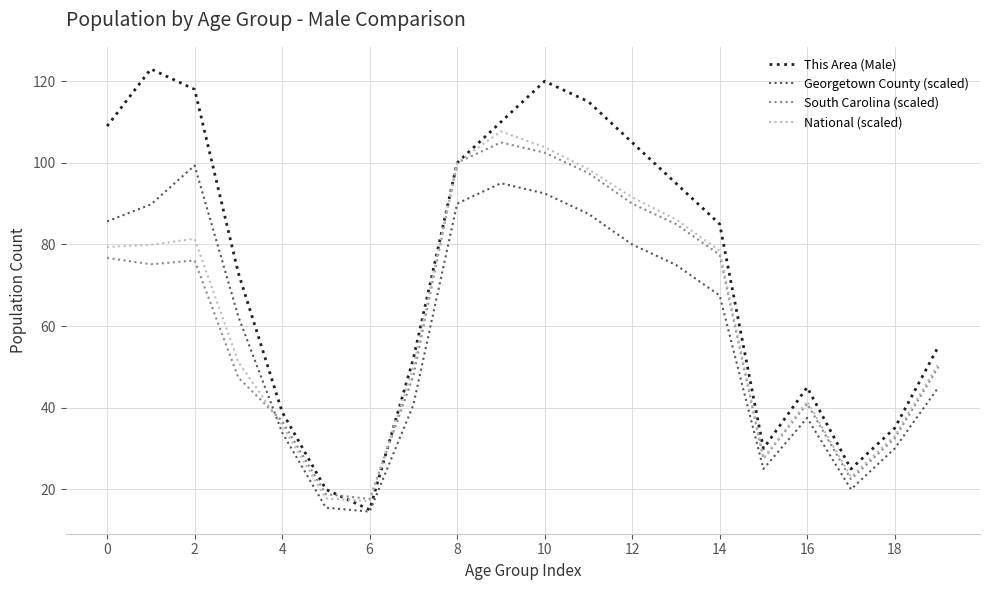

Which series has the largest total across all categories?

This Area (Male)